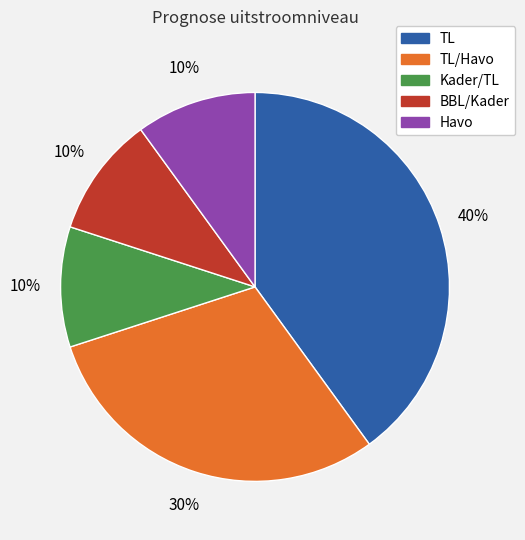

To the nearest percent, what is the average slice percentage?

20%